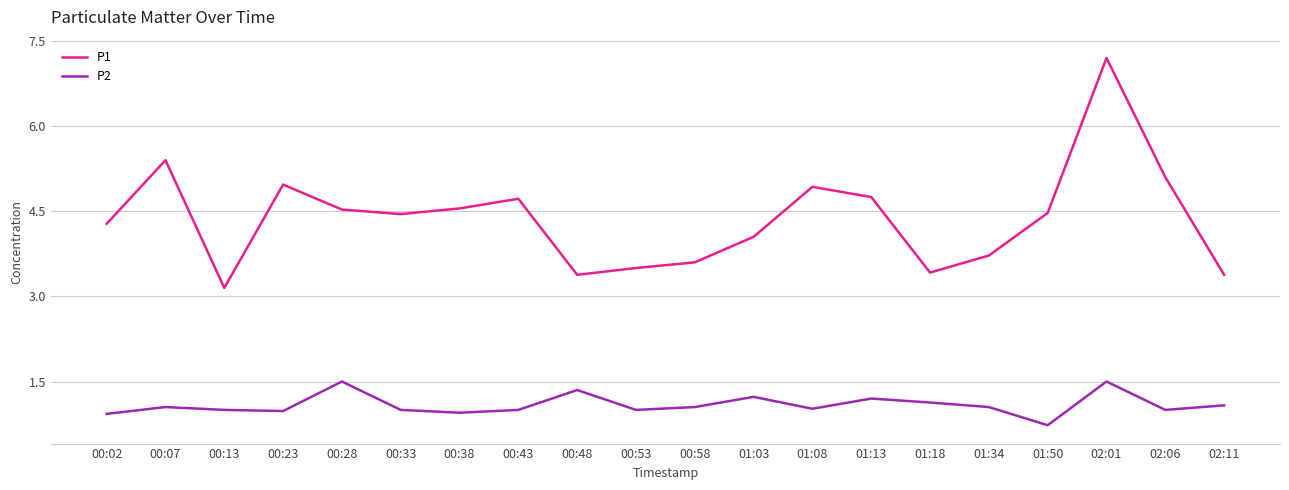

The P2 series shows 0.3 at 00:23. True or false?

False